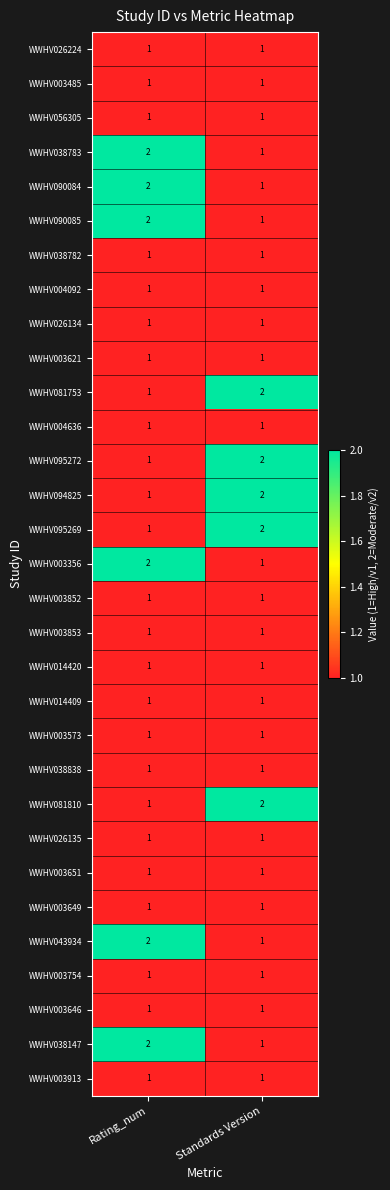

Is it true that WWHV003356 equals 1 at Standards Version?

True